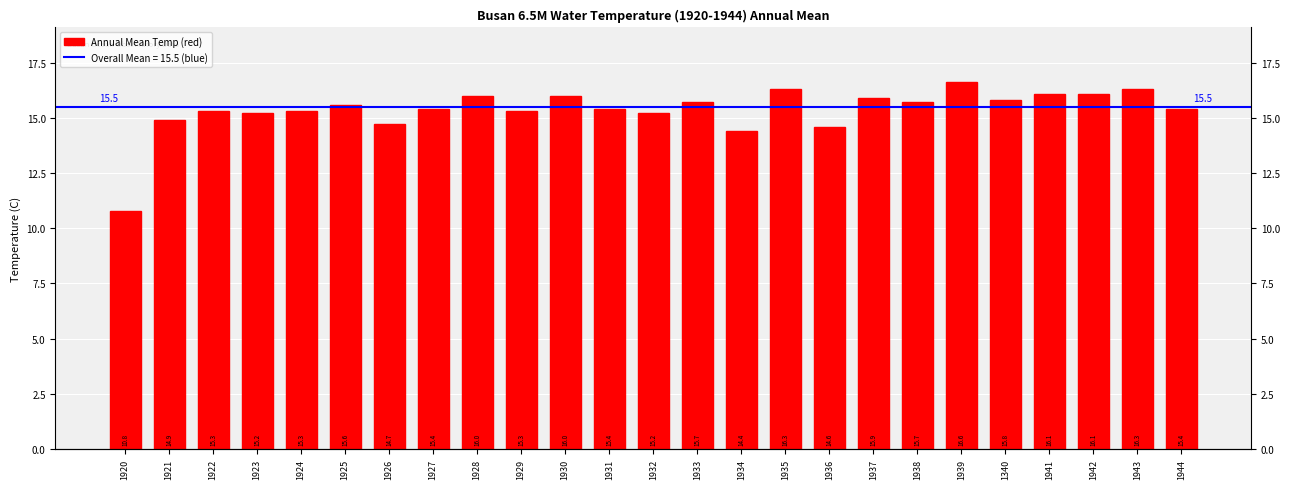

What is the smallest value displayed?

10.8